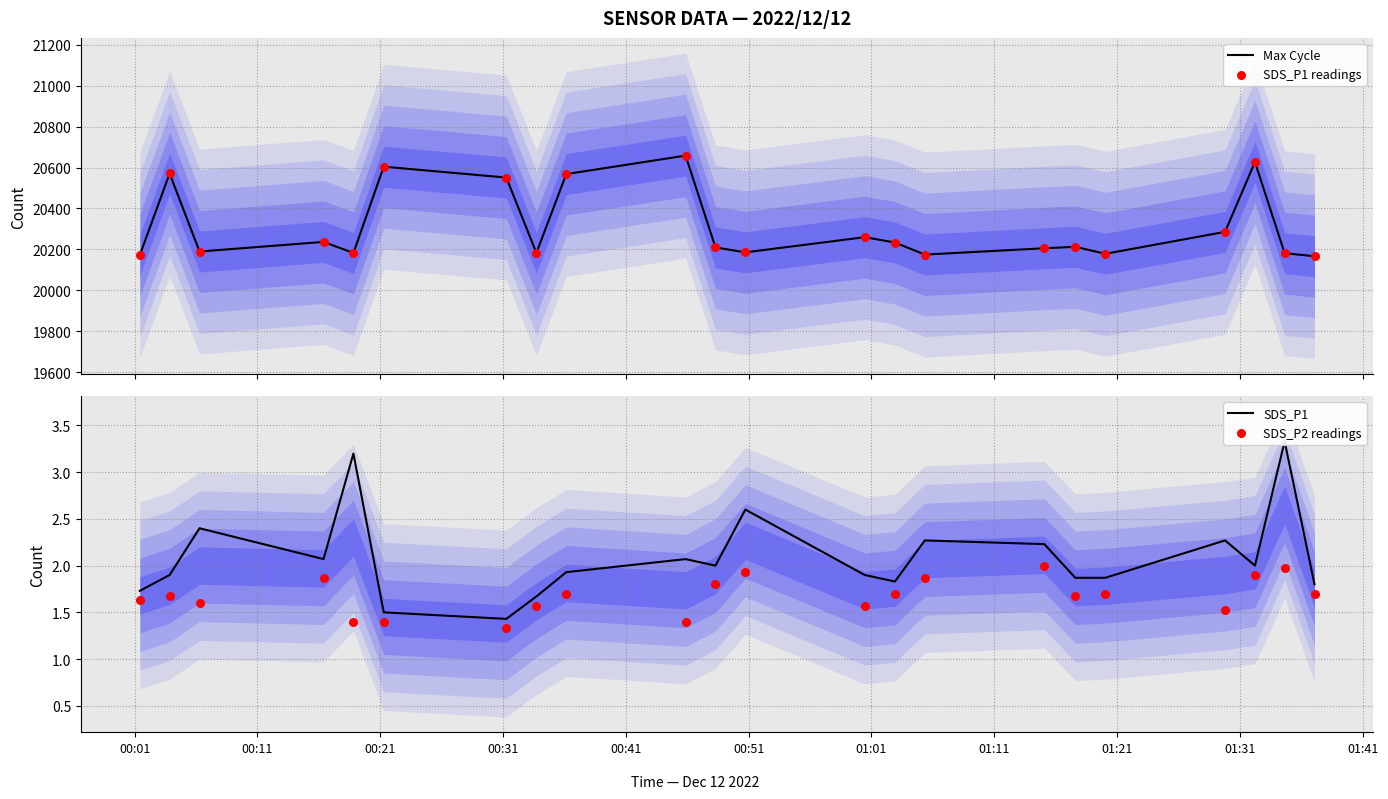

Which series reaches the minimum Y coordinate?

SDS_P2 readings